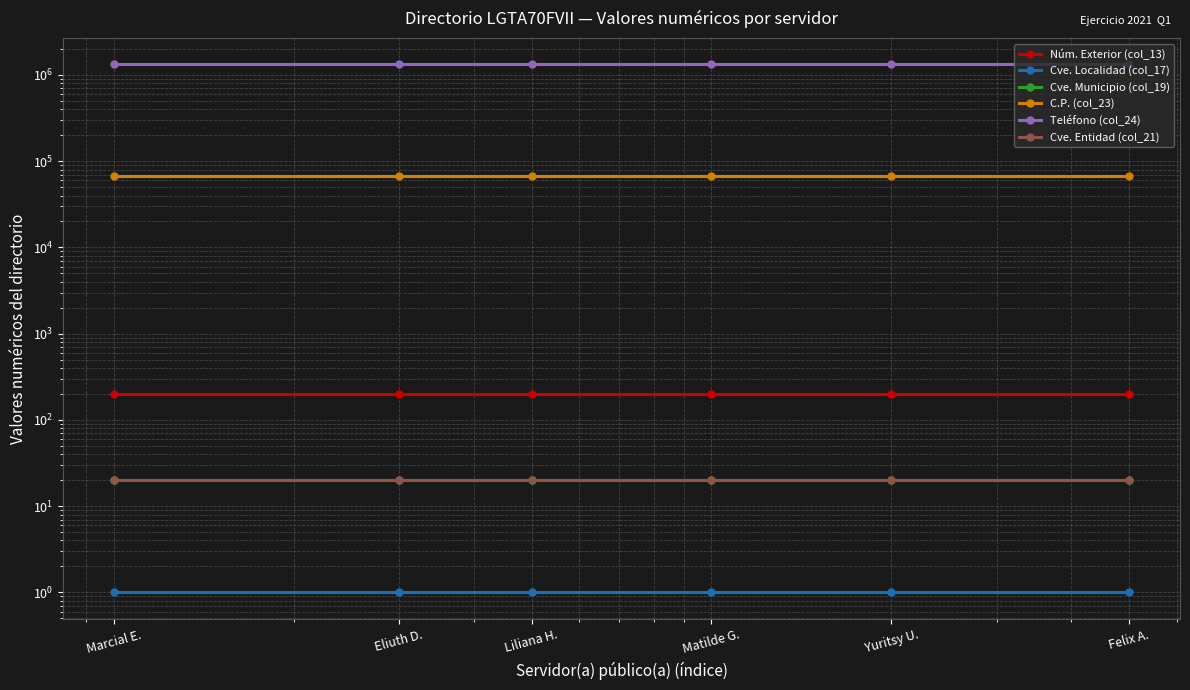

What is the sum of the Cve. Localidad (col_17) values at Liliana H. and Felix A.?

2